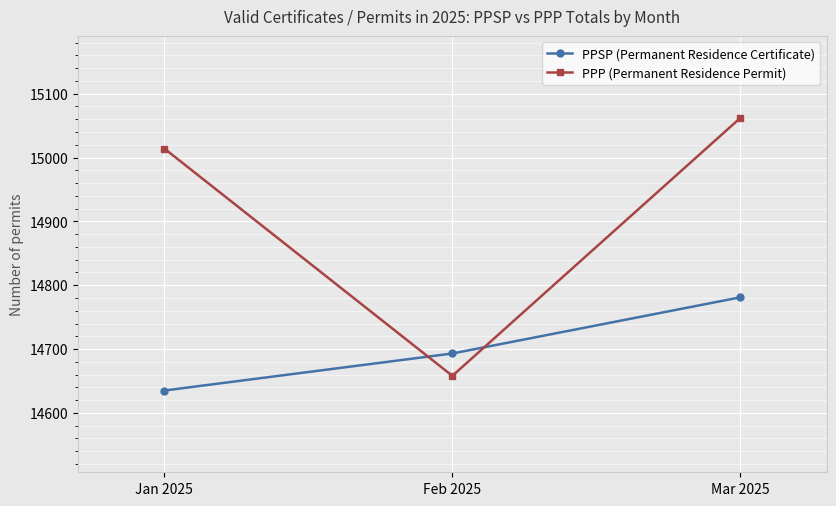

List the series in order of their overall mean, highest first.

PPP (Permanent Residence Permit), PPSP (Permanent Residence Certificate)